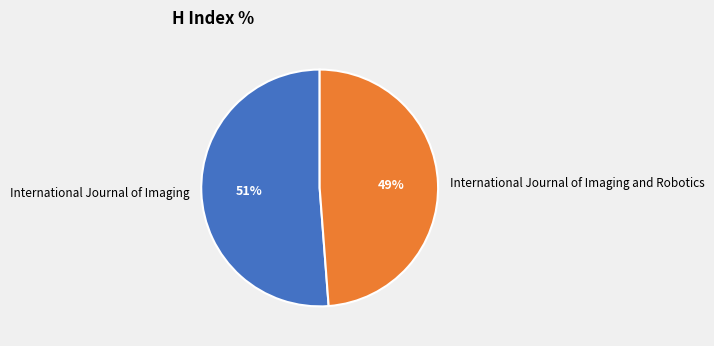

How many slices are in this pie chart?

2